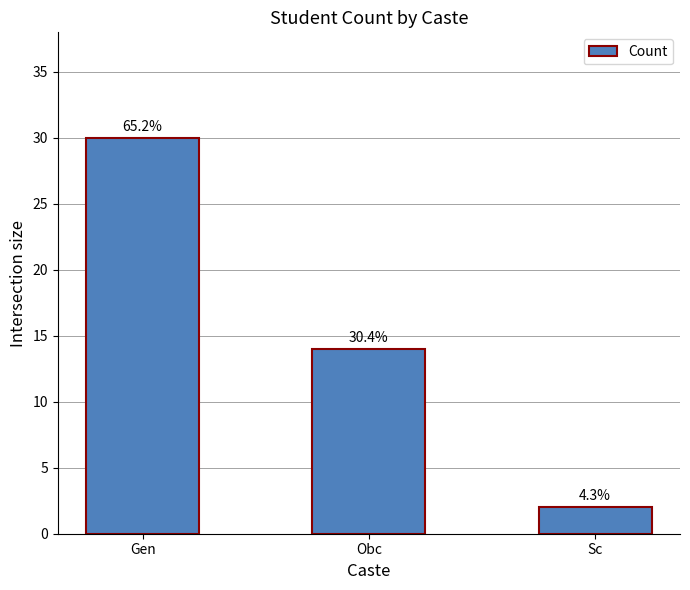

Approximately how many times larger is the value at Sc compared to Obc?

0.1